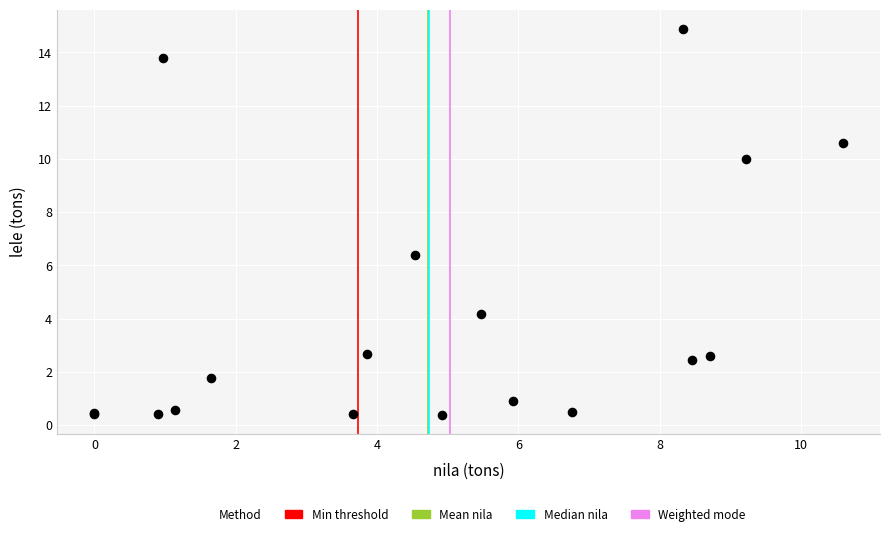

What Y value in the scatter plot is closest to 7?

6.4